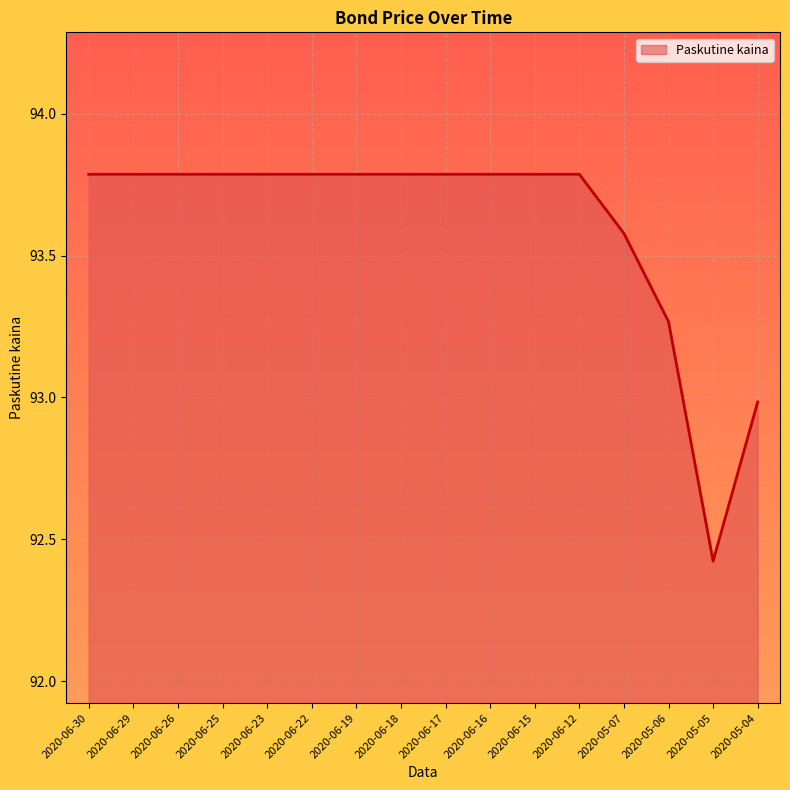

What is the minimum value shown in the chart?

92.4